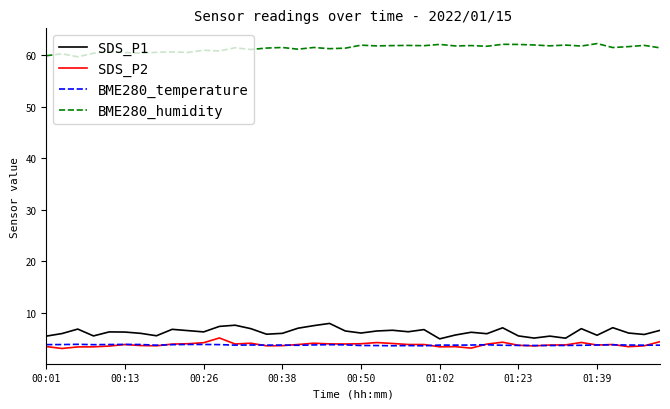

True or false: BME280_humidity and SDS_P2 intersect in this chart.

False